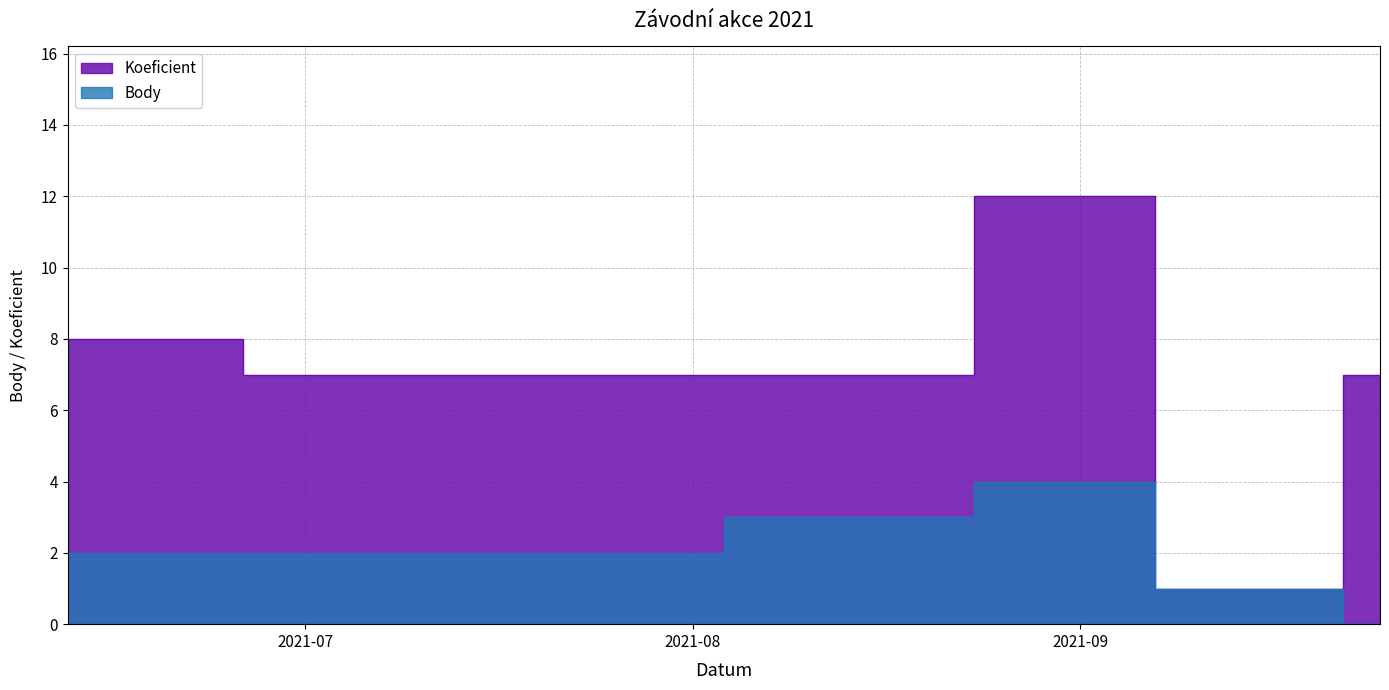

What is the maximum value for Body?

4